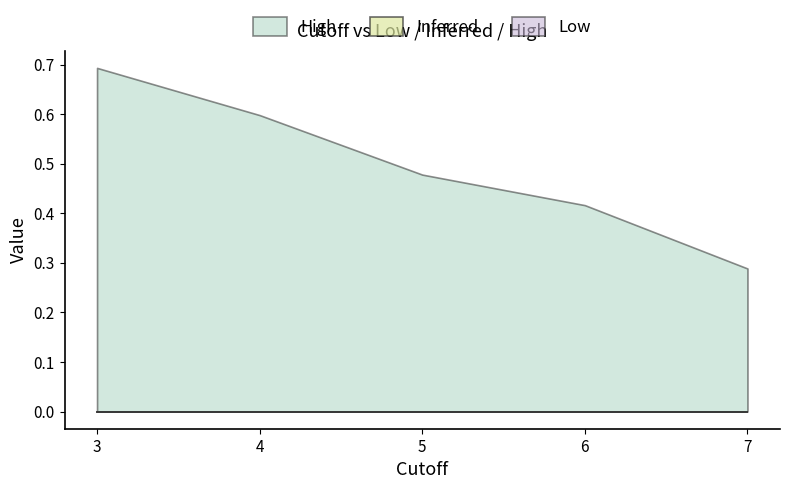

Which series has the largest range (max minus min)?

High